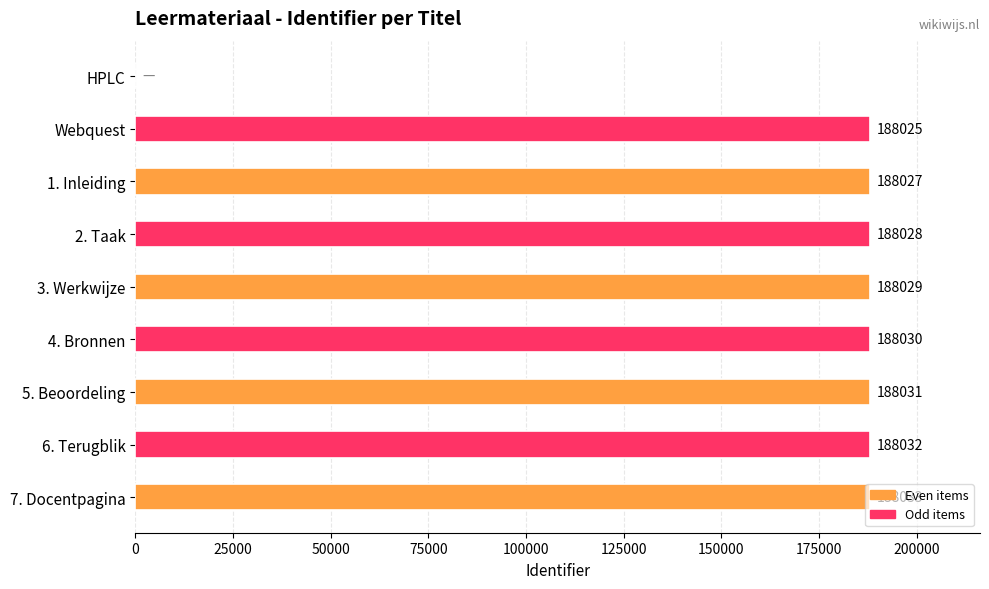

What is the sum of all values?

1504235